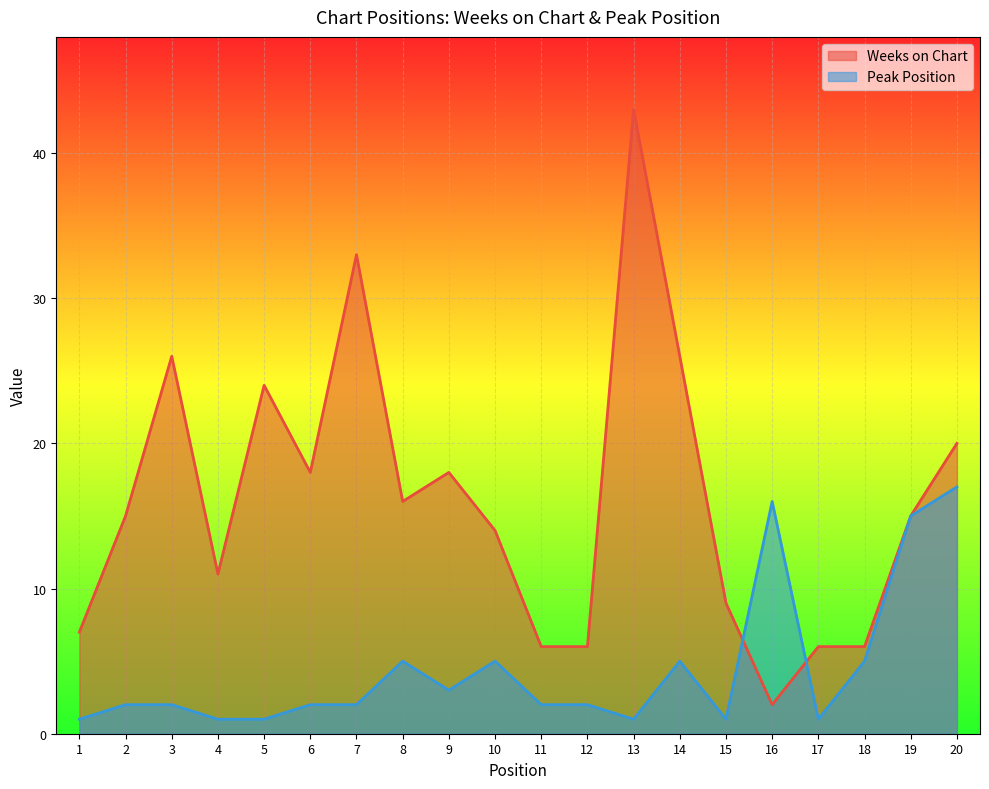

What is the sum of all Peak Position values?

89